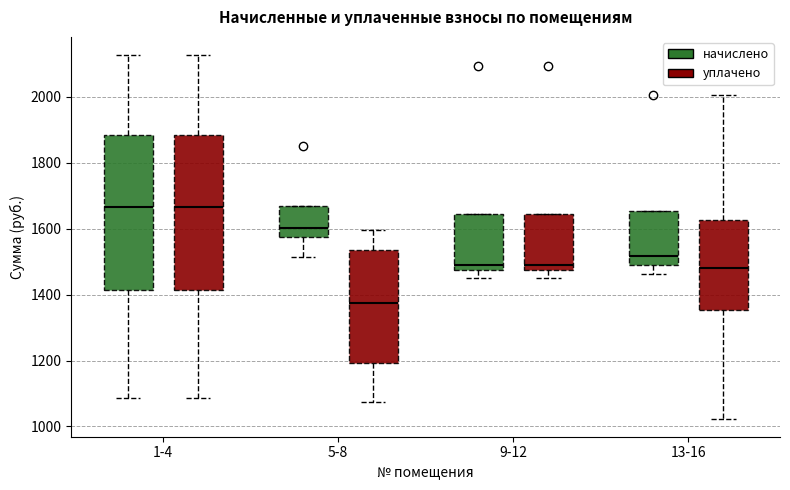

Reading left to right, transcribe this box plot: for each box, give where its median line is, the range the box spans, and where its two whiskers end, as read against the y-axis. The values are not printed on the chart, so give them approximately, as read against the axis.

1-4 (начислено): median 1660, box 1420 to 1880, whiskers 1080 to 2120
1-4 (уплачено): median 1660, box 1420 to 1880, whiskers 1080 to 2120
5-8 (начислено): median 1600, box 1580 to 1660, whiskers 1520 to 1660
5-8 (уплачено): median 1380, box 1200 to 1540, whiskers 1080 to 1600
9-12 (начислено): median 1480 (just above the box's lower edge), box 1480 to 1640, whiskers 1460 to 1640
9-12 (уплачено): median 1480 (just above the box's lower edge), box 1480 to 1640, whiskers 1460 to 1640
13-16 (начислено): median 1520, box 1500 to 1660, whiskers 1460 to 1660
13-16 (уплачено): median 1480, box 1360 to 1620, whiskers 1020 to 2000